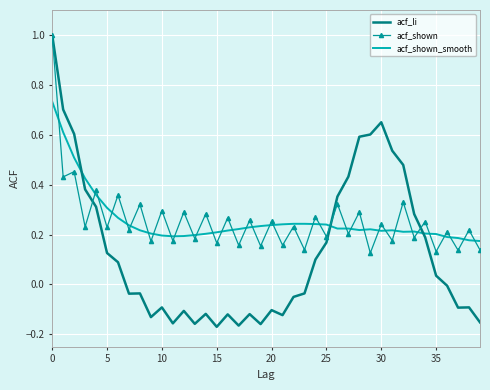

Which series has the widest spread of values?

acf_li